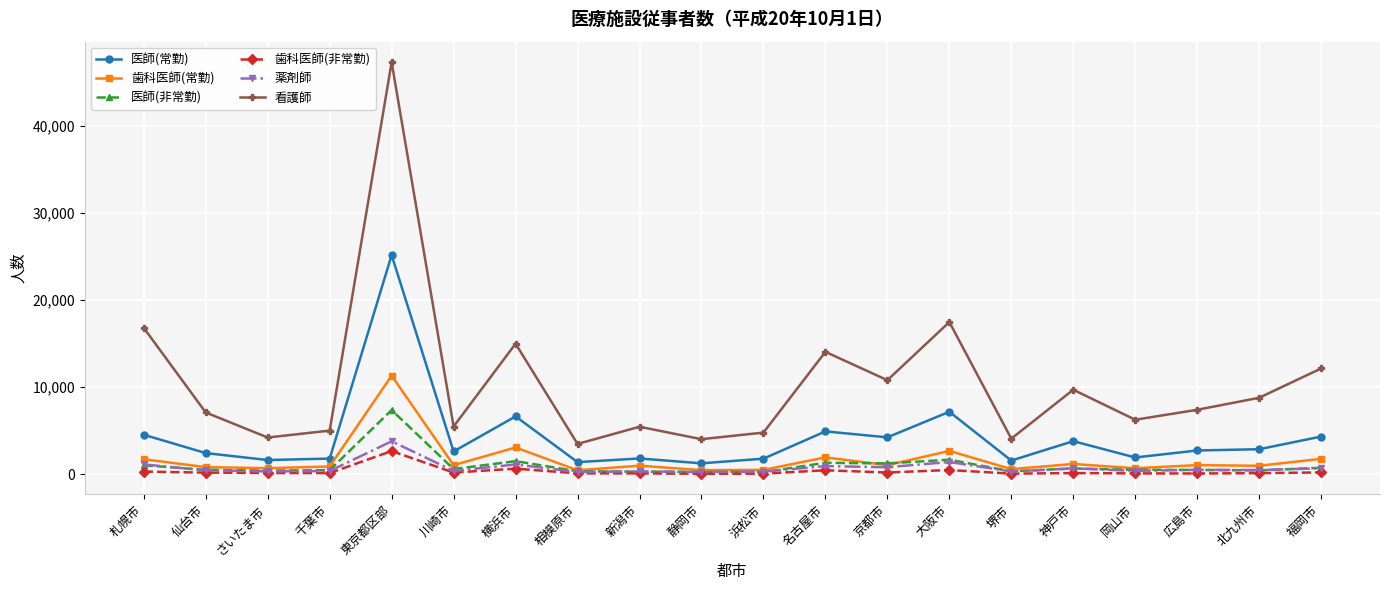

At which label does 歯科医師(非常勤) reach its peak?

東京都区部